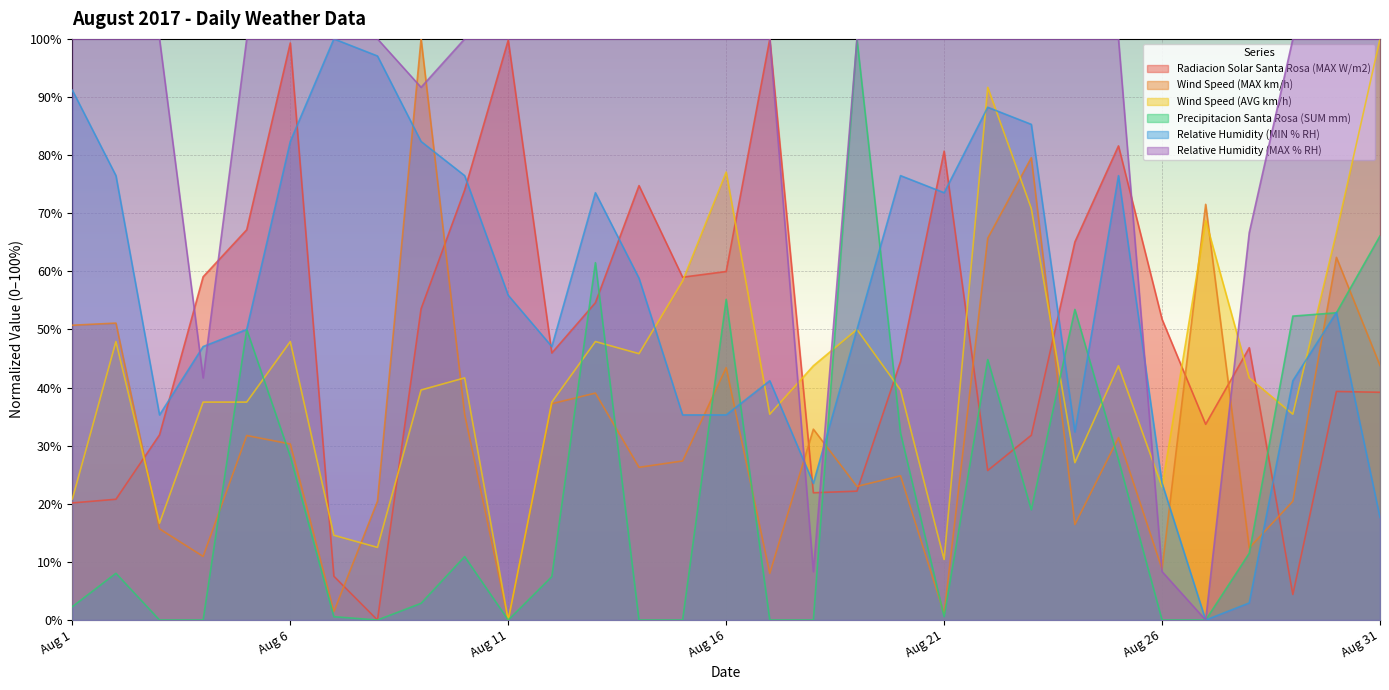

Which category has the lowest value across all series?

Aug 8